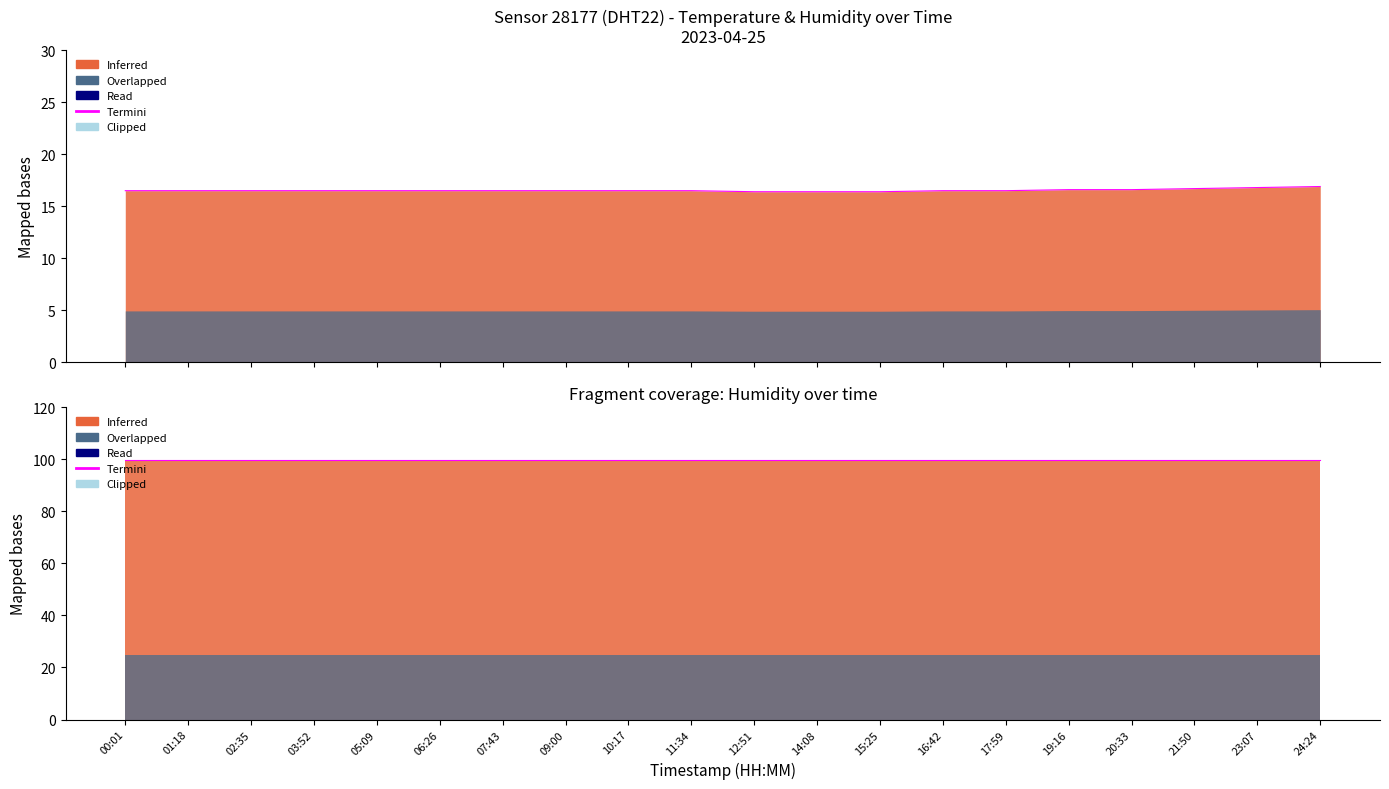

What is the sum of the values at 03:52 and 11:34?

33.0